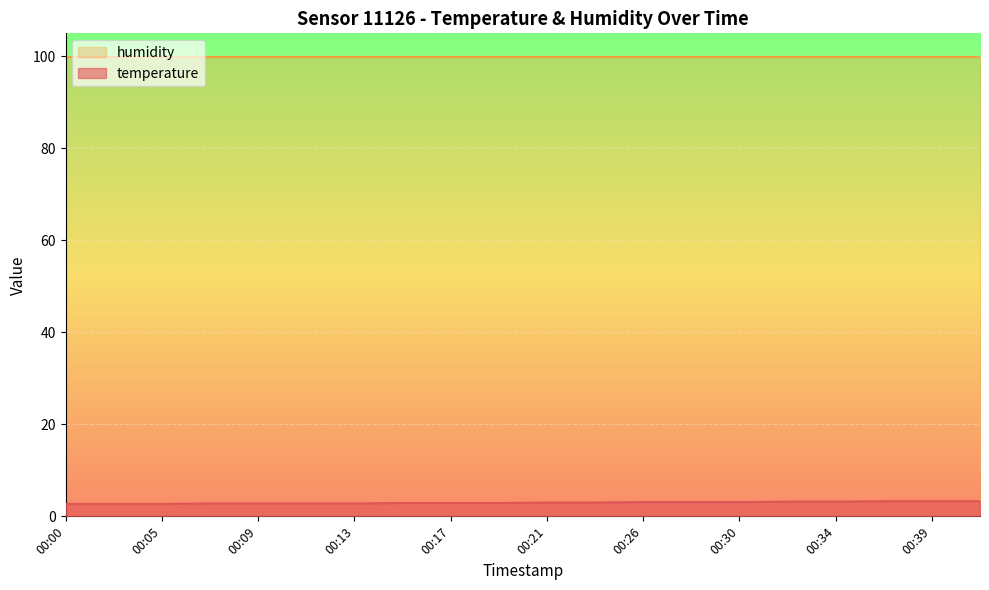

Is it true that the value at 00:15 is 0.7?

False